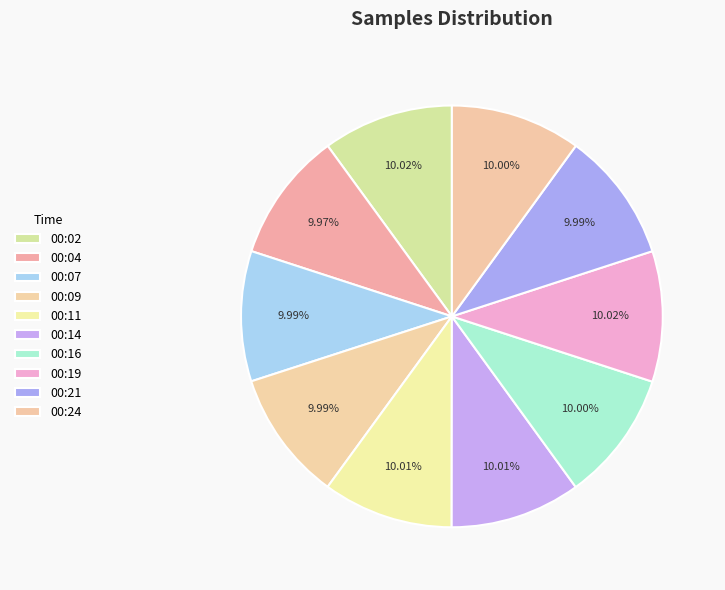

Count the number of slices in the pie.

10